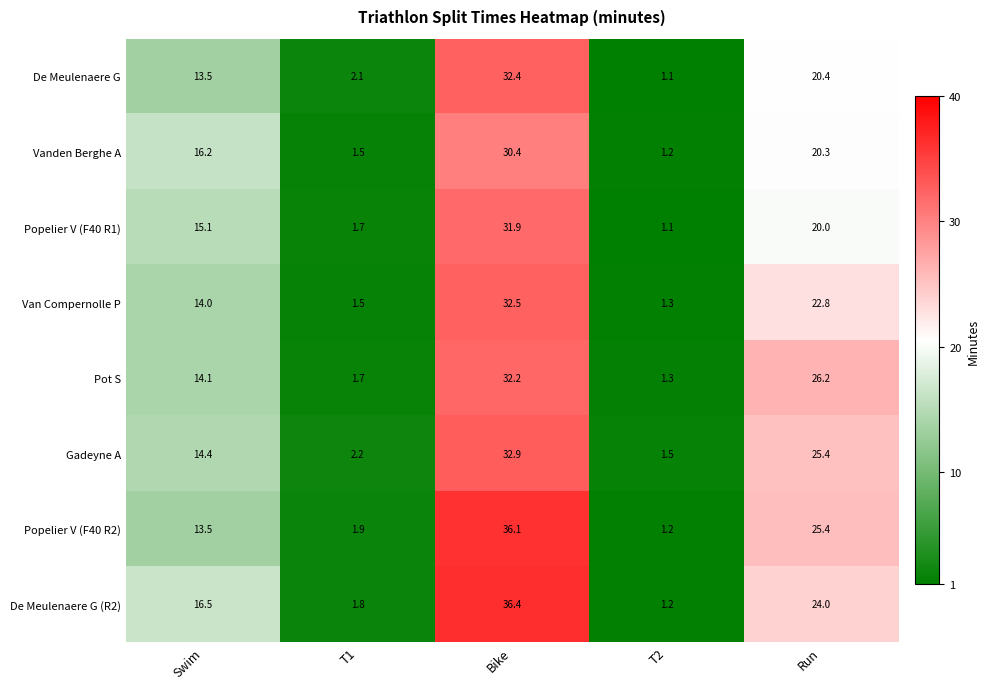

At which label does Gadeyne A first exceed 14?

Swim